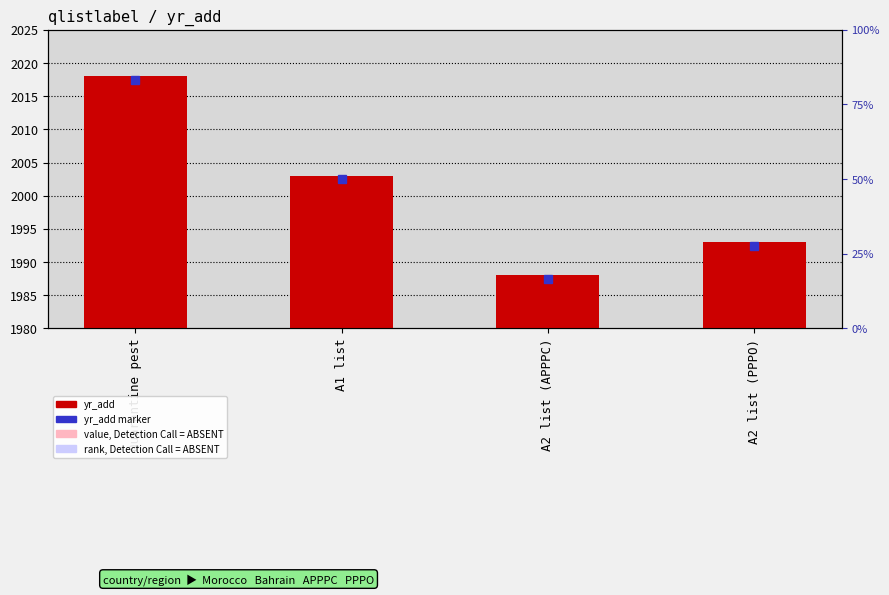

Are the bars grouped side by side (vs. stacked)?

No